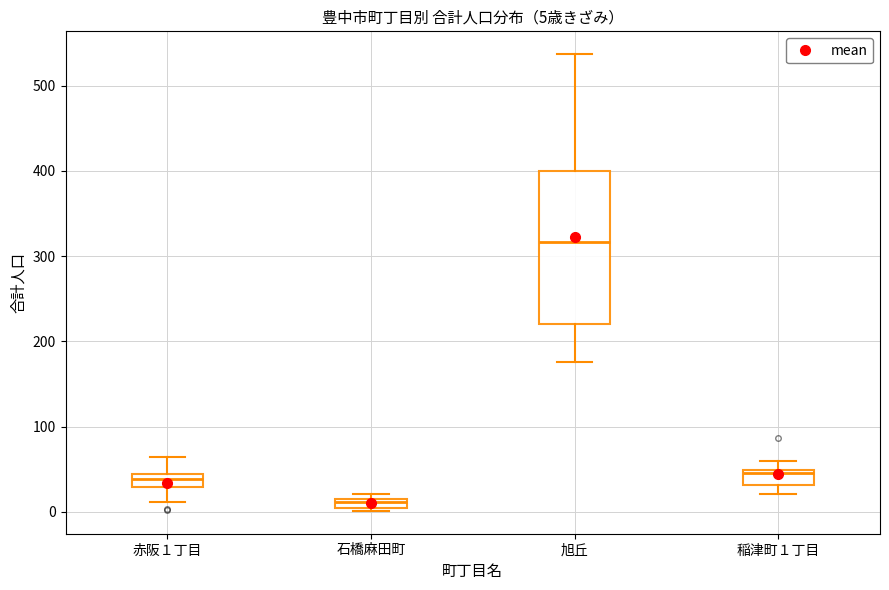

Which box has the highest median line?

旭丘